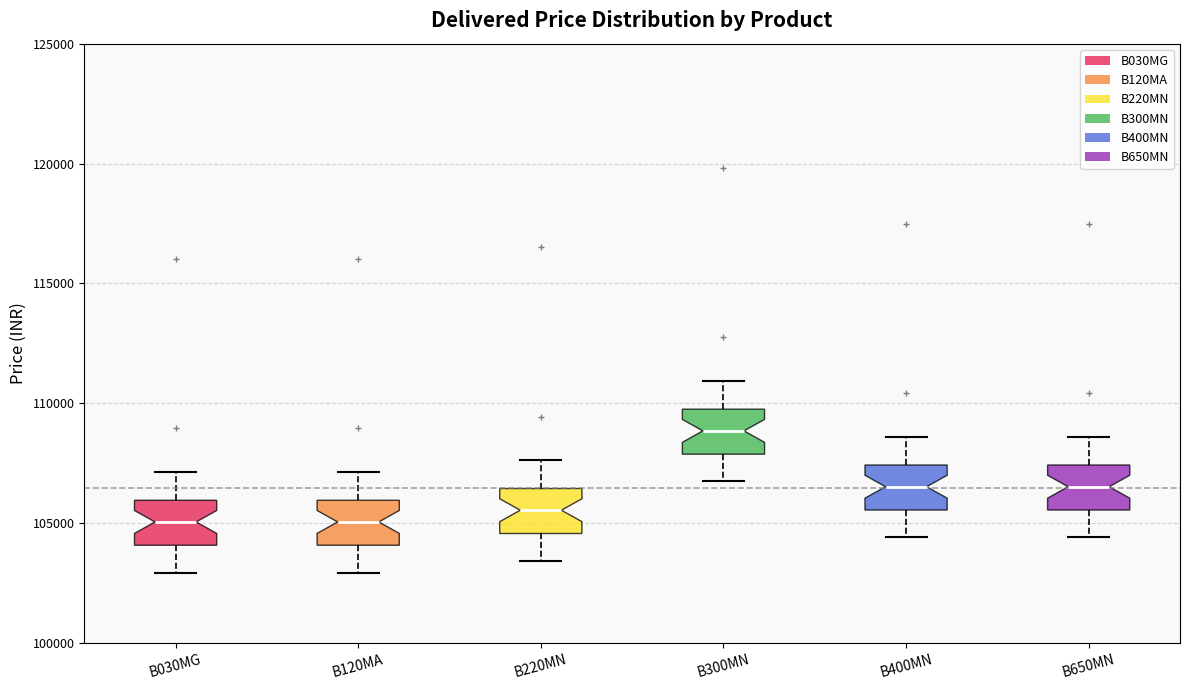

Where does the median line of the box for B650MN sit on the y-axis? The values are not printed on the chart, so give them approximately, as read against the axis.

106500